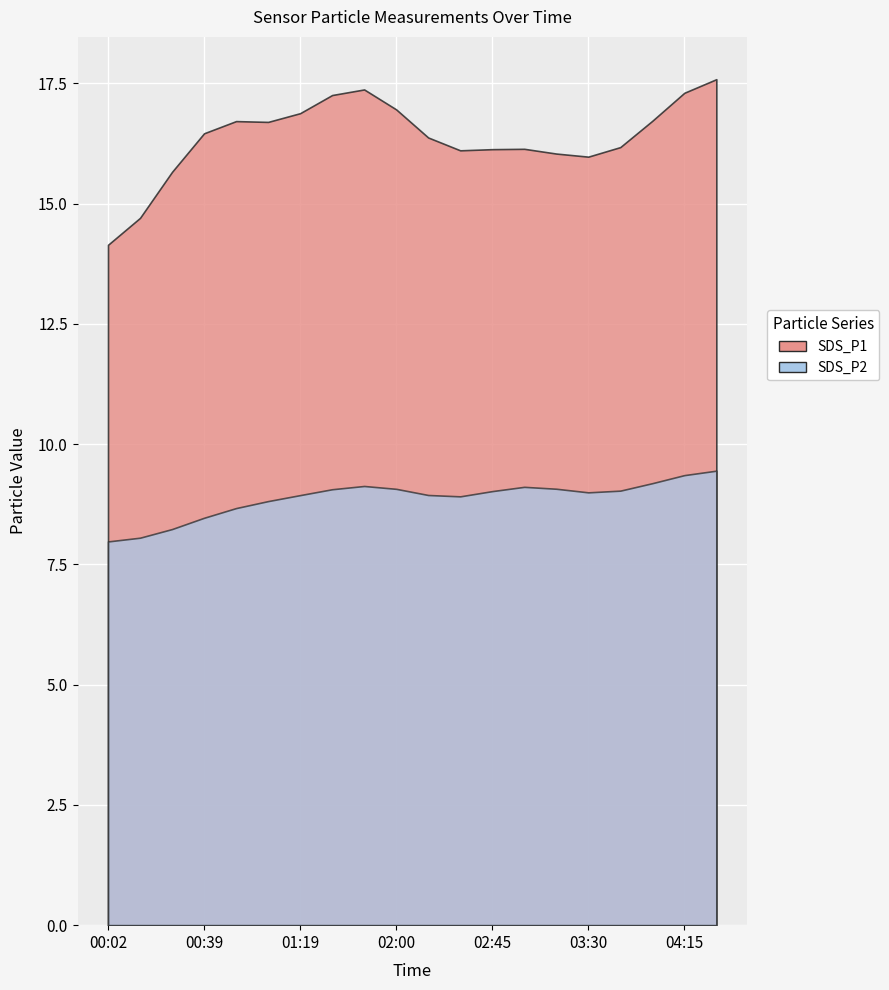

What is the difference between the maximum and minimum values in the SDS_P2 series?

2.1